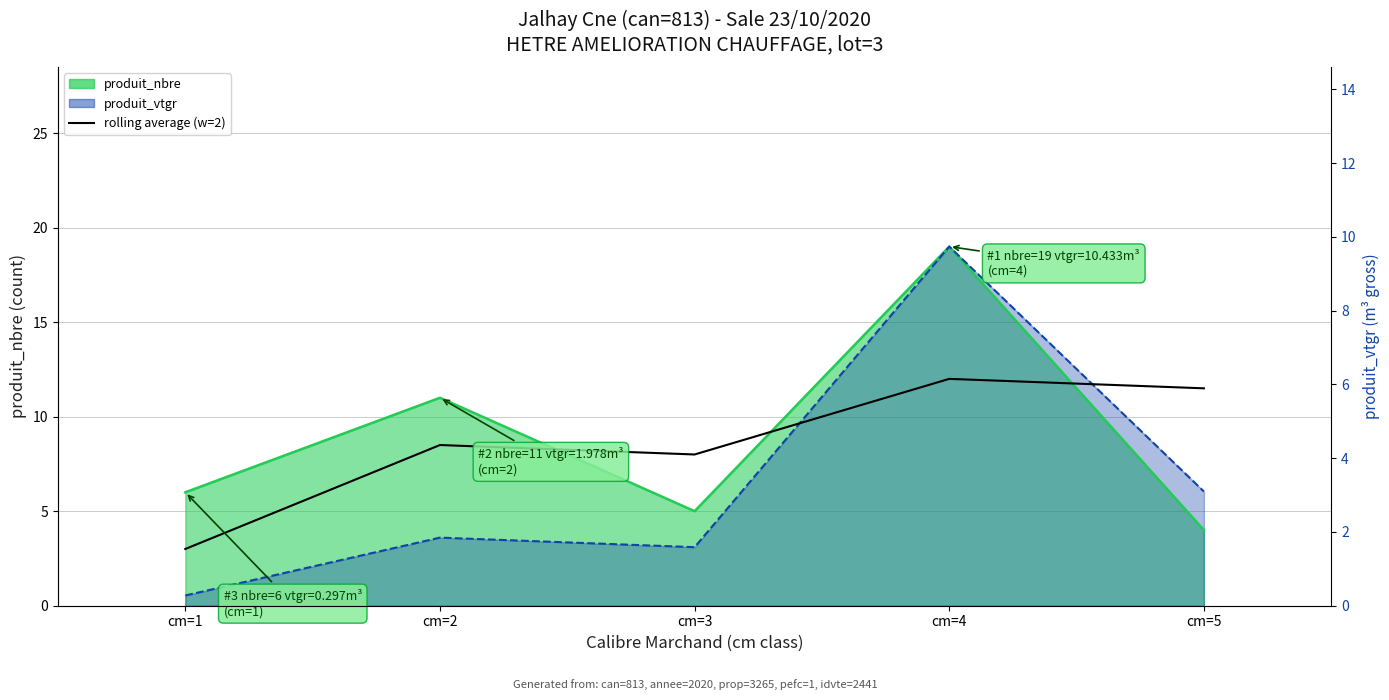

How many interior local peaks (higher than both neighbors) does the data have?

2